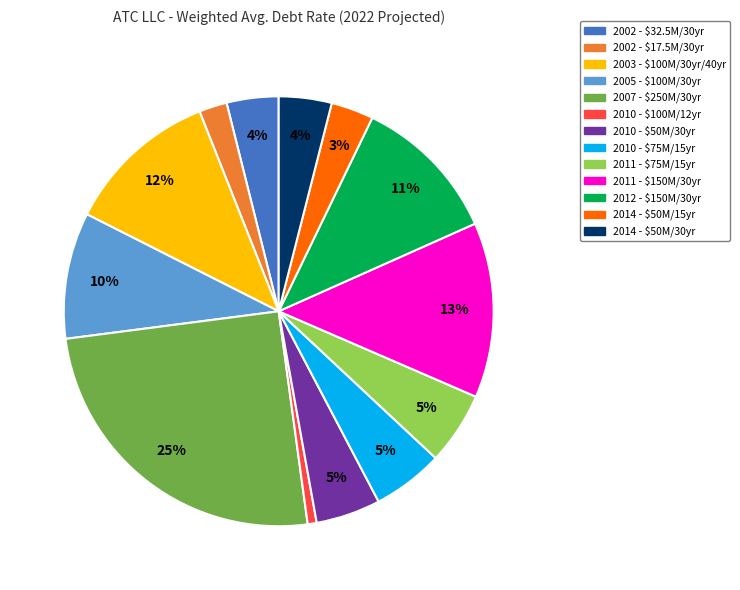

What percentage is the 2005 - $100M/30yr slice, to the nearest percent?

10%